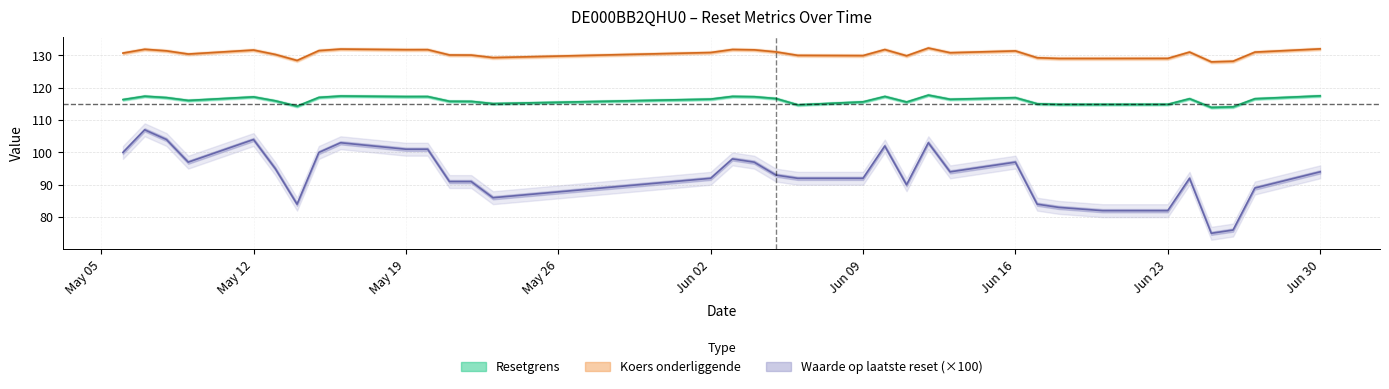

Is this an area chart (filled region under the line)?

No